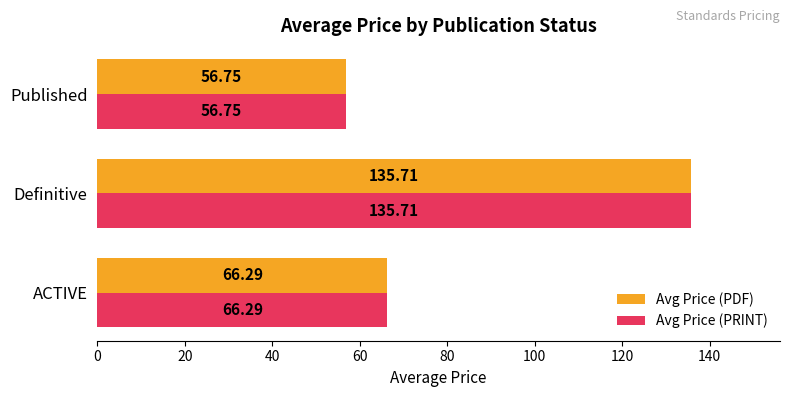

What is the highest value of the Avg Price (PRINT) series?

135.7